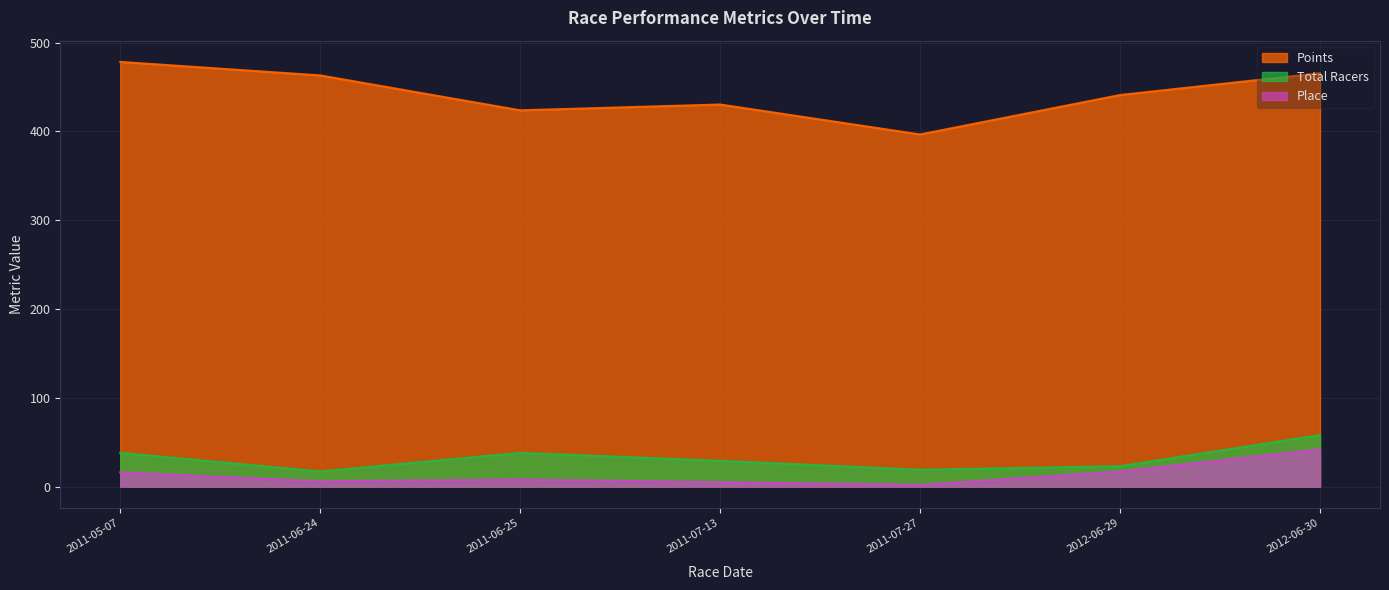

Is the value of Place at 2011-05-07 greater than the value of Points at 2011-06-25?

No